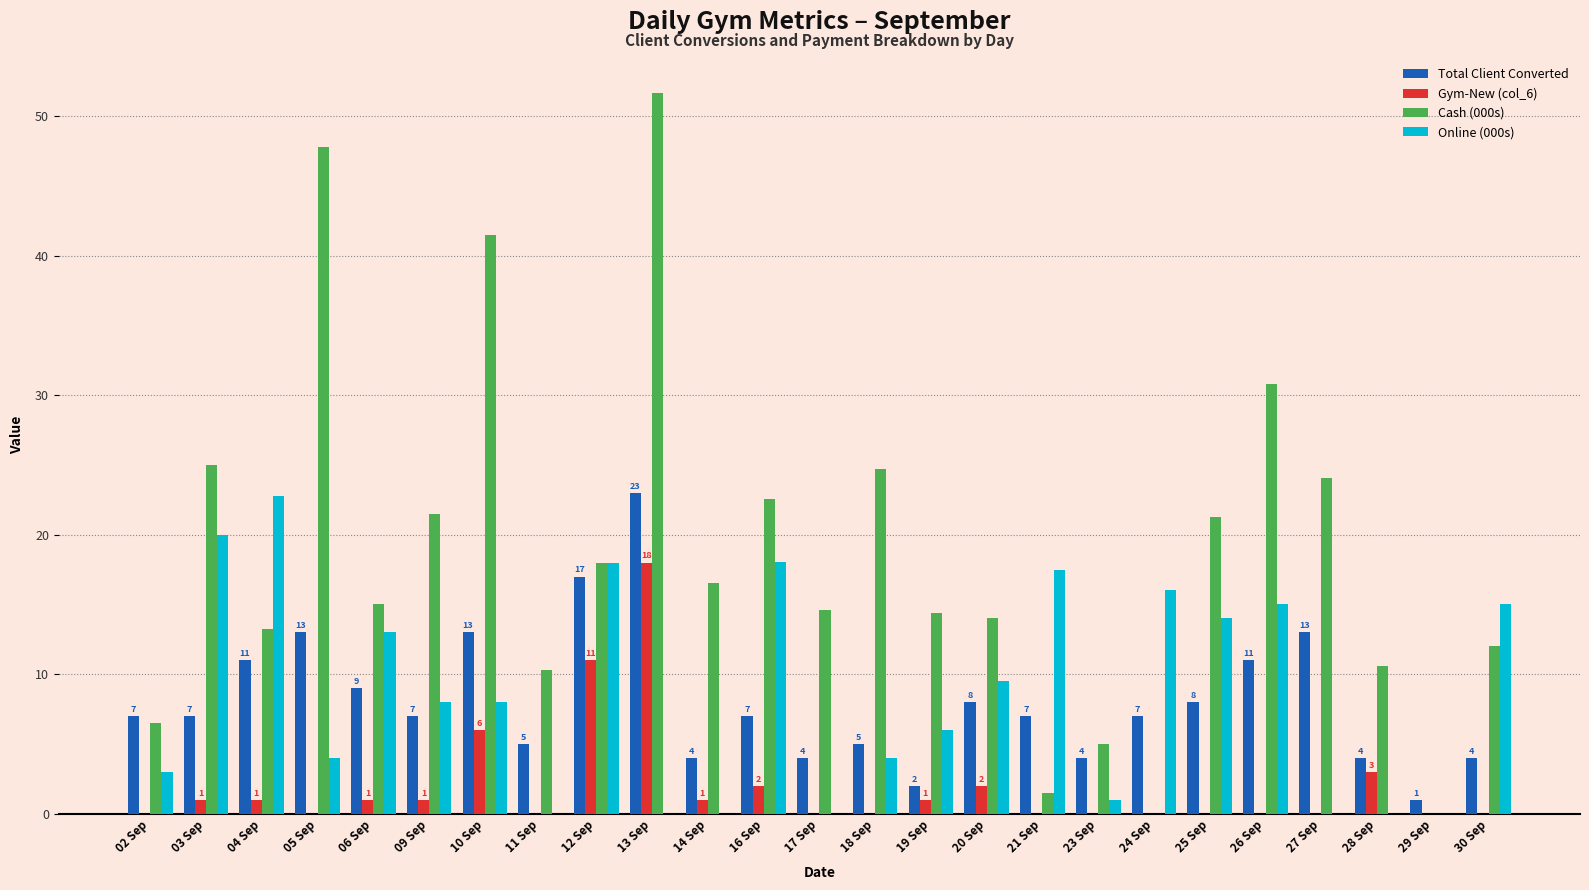

What is the maximum value for Total Client Converted?

23.0